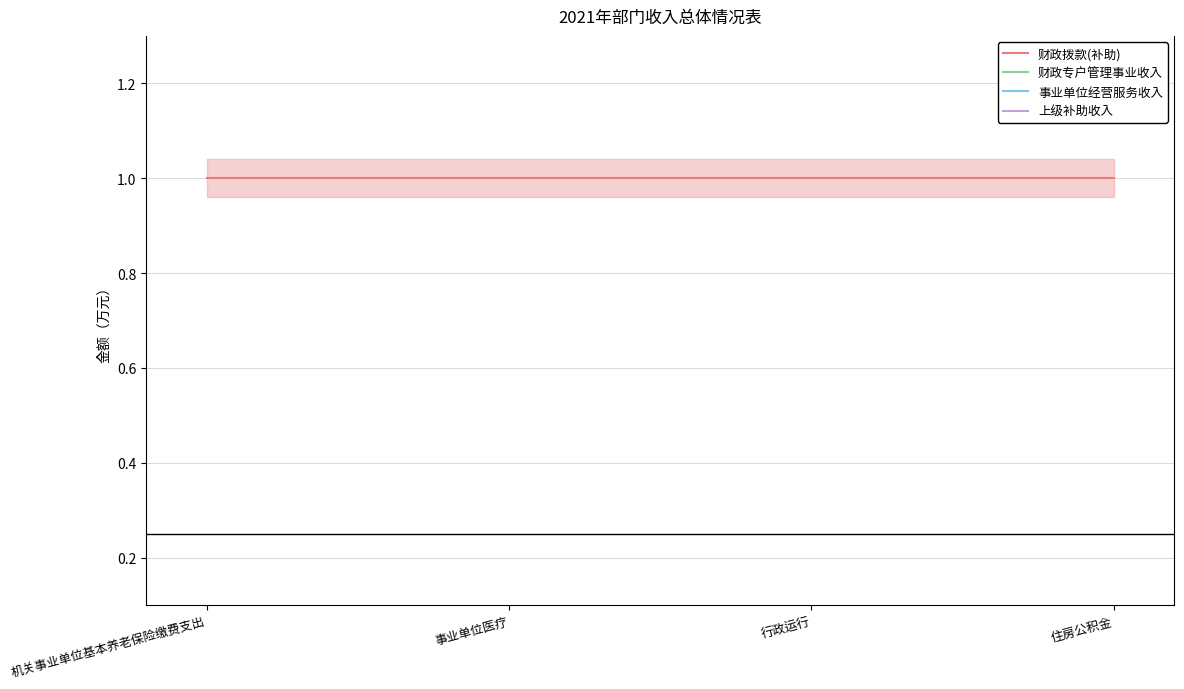

True or false: 上级补助收入 has more than 2 interior local peaks.

False